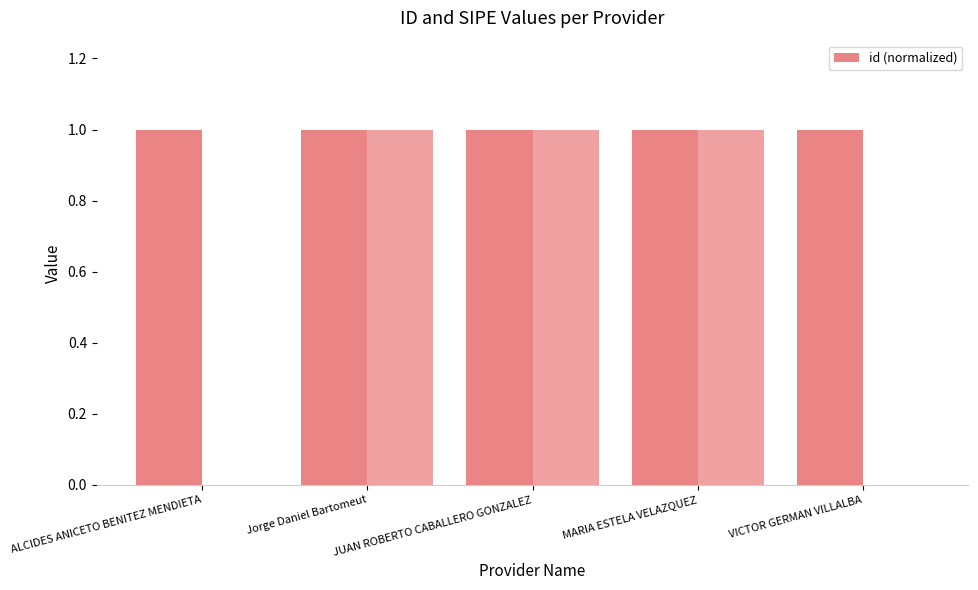

Reading left to right, extract all data points from this chart.

1.0	1.0	1.0	1.0	1.0